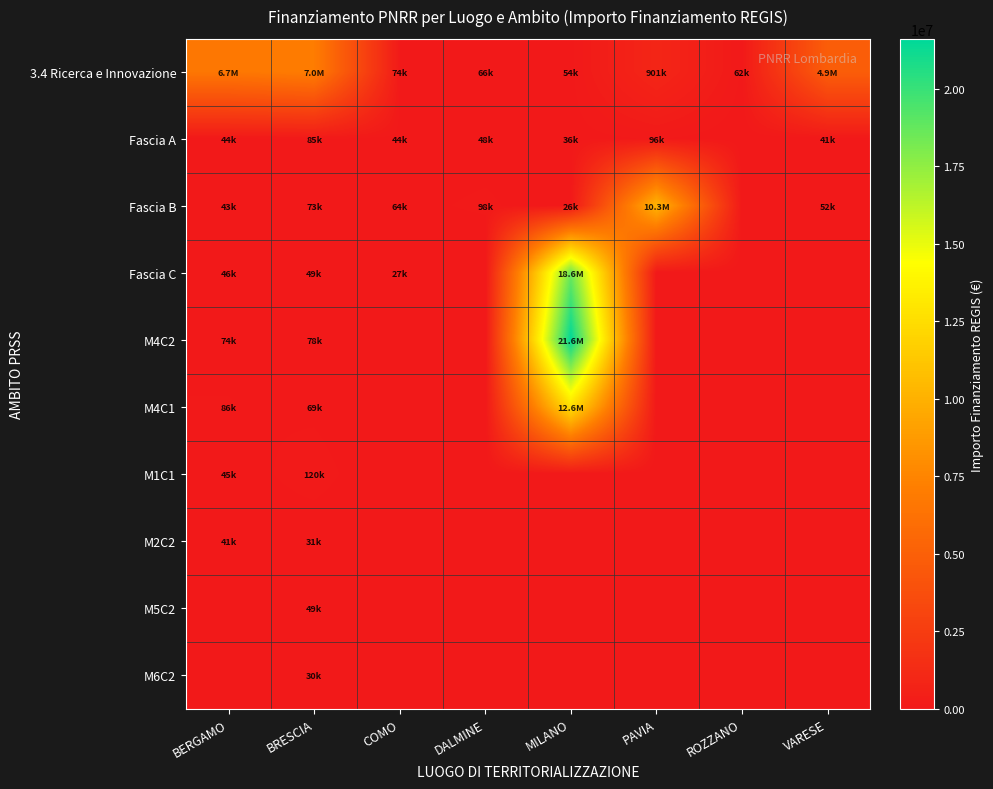

Rank the series by their maximum value, from highest to lowest.

M4C2, Fascia C, M4C1, Fascia B, 3.4 Ricerca e Innovazione, M1C1, Fascia A, M5C2, M2C2, M6C2